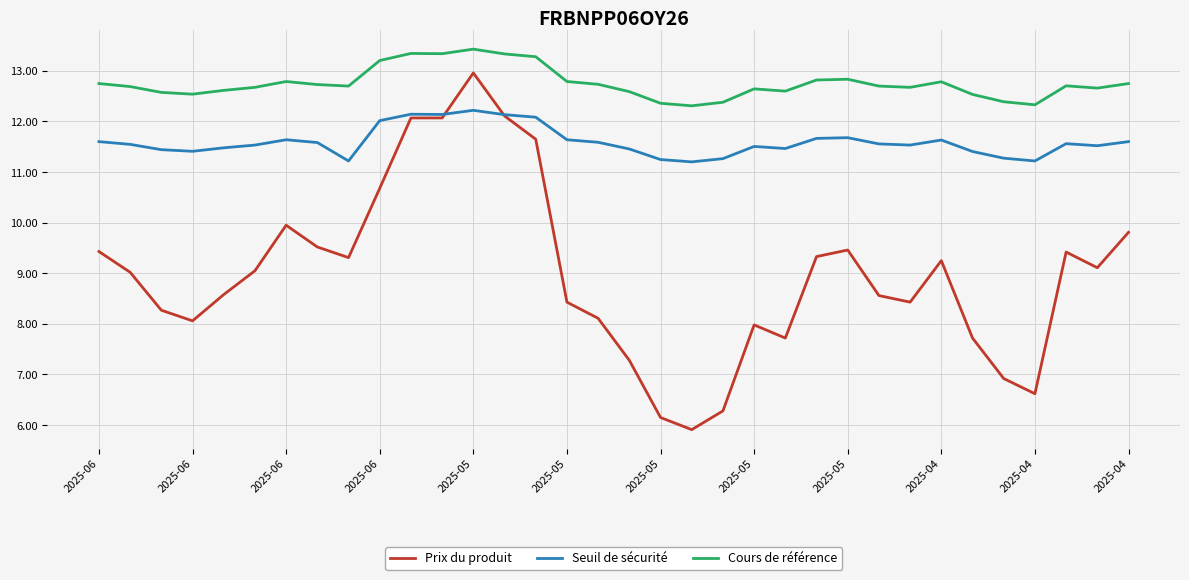

True or false: Cours de référence and Prix du produit cross at least once.

False